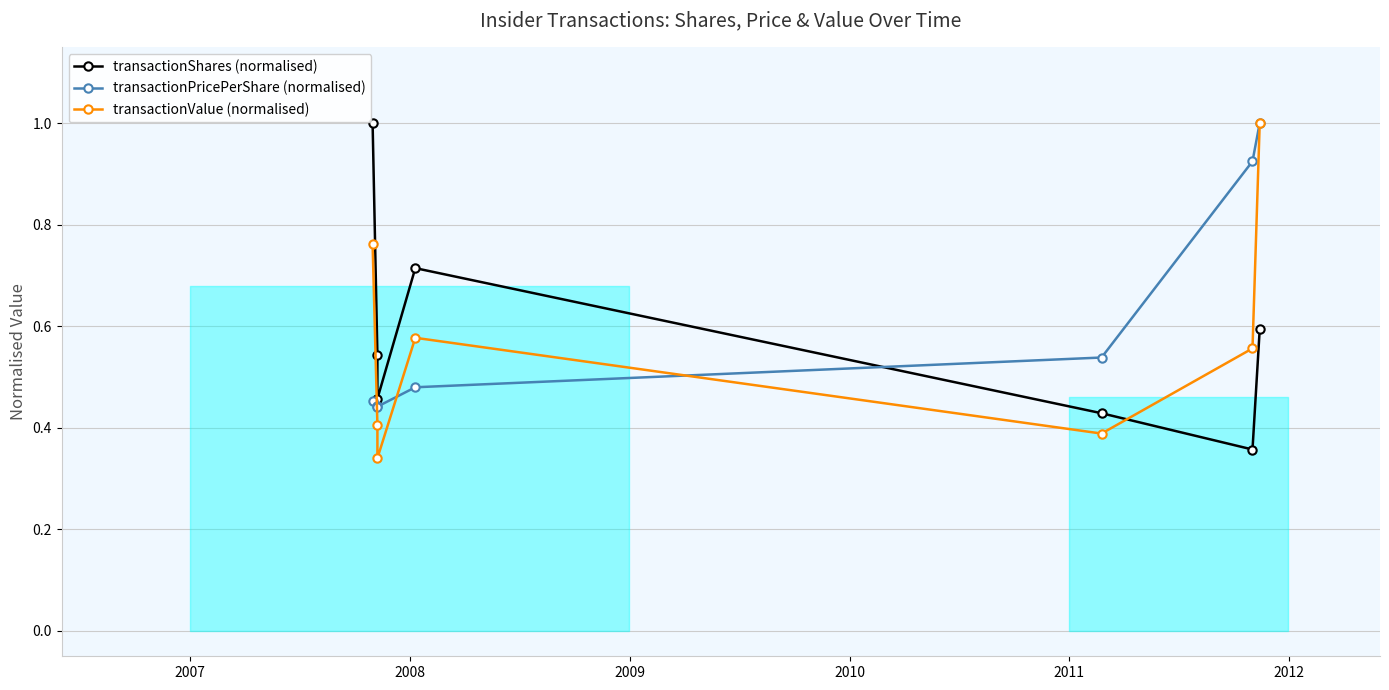

Is this an area chart (filled region under the line)?

No